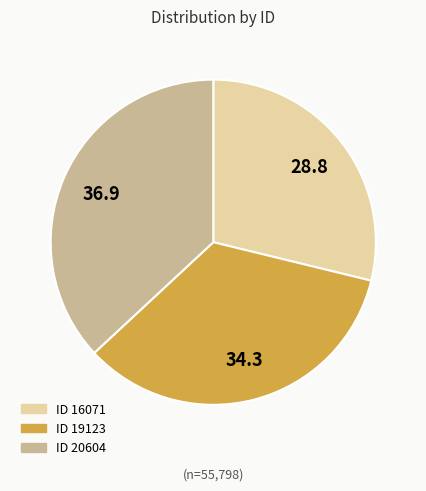

Is there any slice that represents more than half of the pie?

No